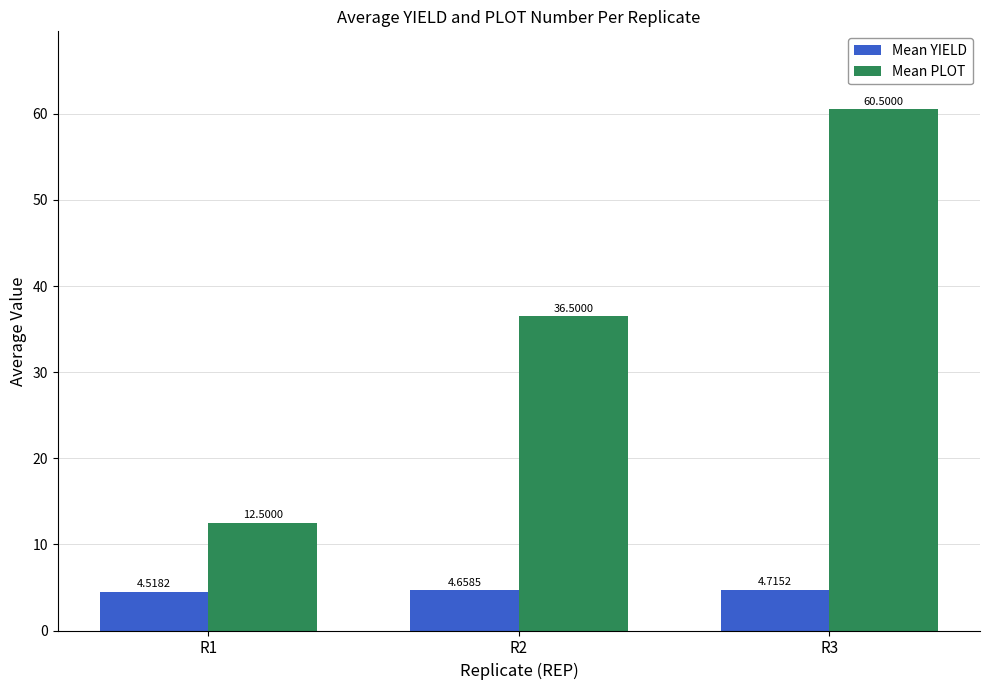

What is the total value across all series at R2?

41.2